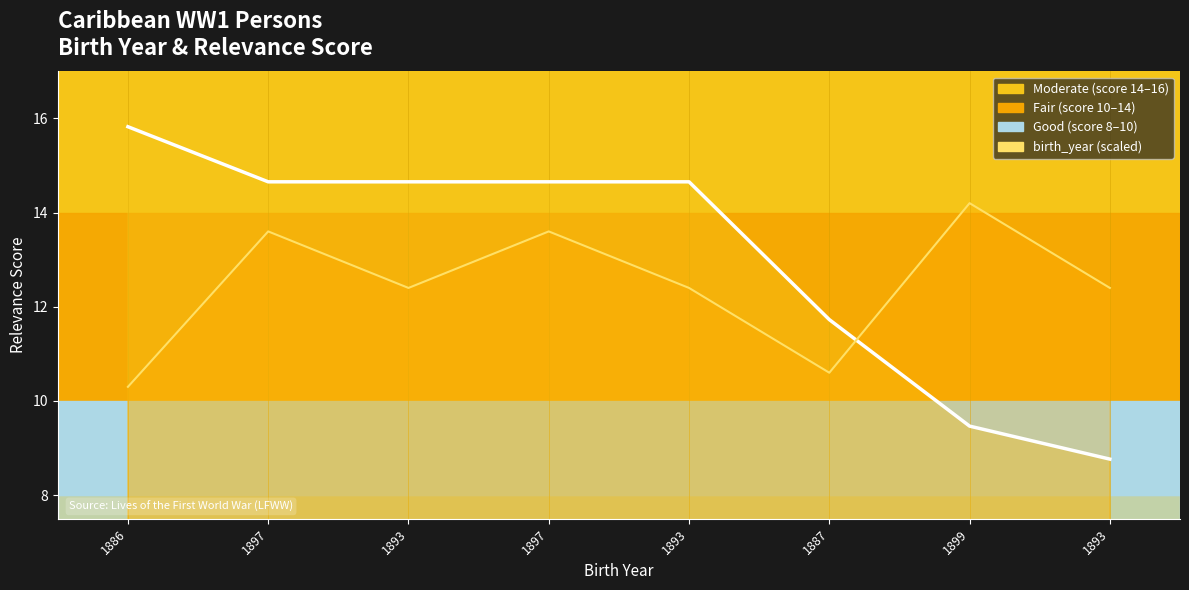

List the series in order of their peak value, highest first.

score, birth_year (scaled)